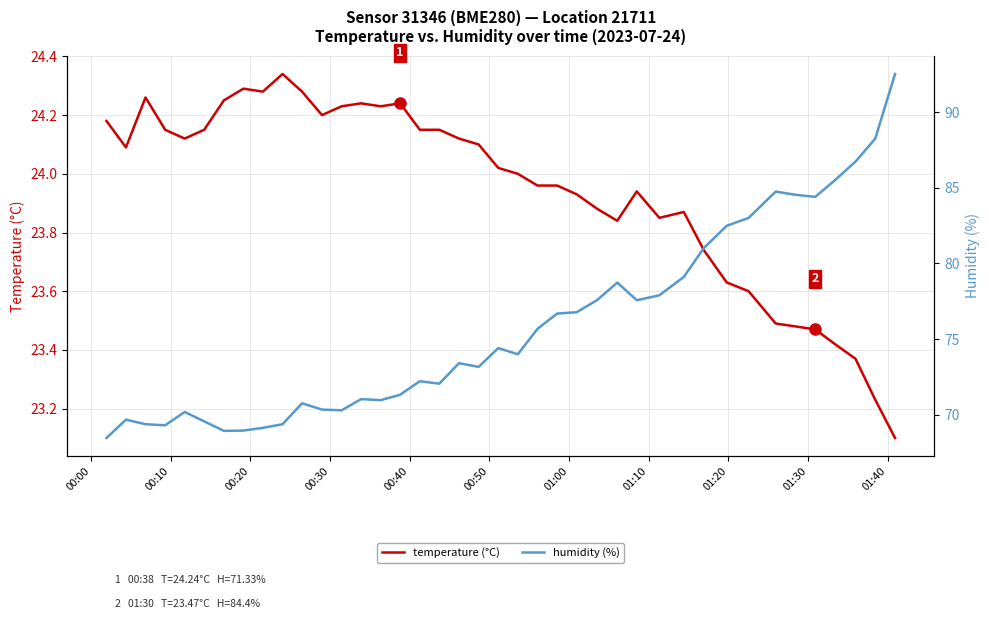

Reading left to right, transcribe all the data shown in this chart.

temperature (°C): 24.2	24.1	24.3	24.1	24.1	24.1	24.2	24.3	24.3	24.3	24.3	24.2	24.2	24.2	24.2	24.2	24.1	24.1	24.1	24.1	24.0	24.0	24.0	24.0	23.9	23.9	23.8	23.9	23.9	23.9	23.7	23.6	23.6	23.5	23.5	23.5	23.4	23.4	23.2	23.1
humidity (%): 68.5	69.7	69.4	69.3	70.2	69.6	68.9	69.0	69.1	69.4	70.8	70.3	70.3	71.0	71.0	71.3	72.2	72.1	73.4	73.2	74.4	74.0	75.7	76.7	76.8	77.6	78.7	77.6	77.9	79.1	81.0	82.5	83.0	84.8	84.5	84.4	85.5	86.7	88.2	92.5